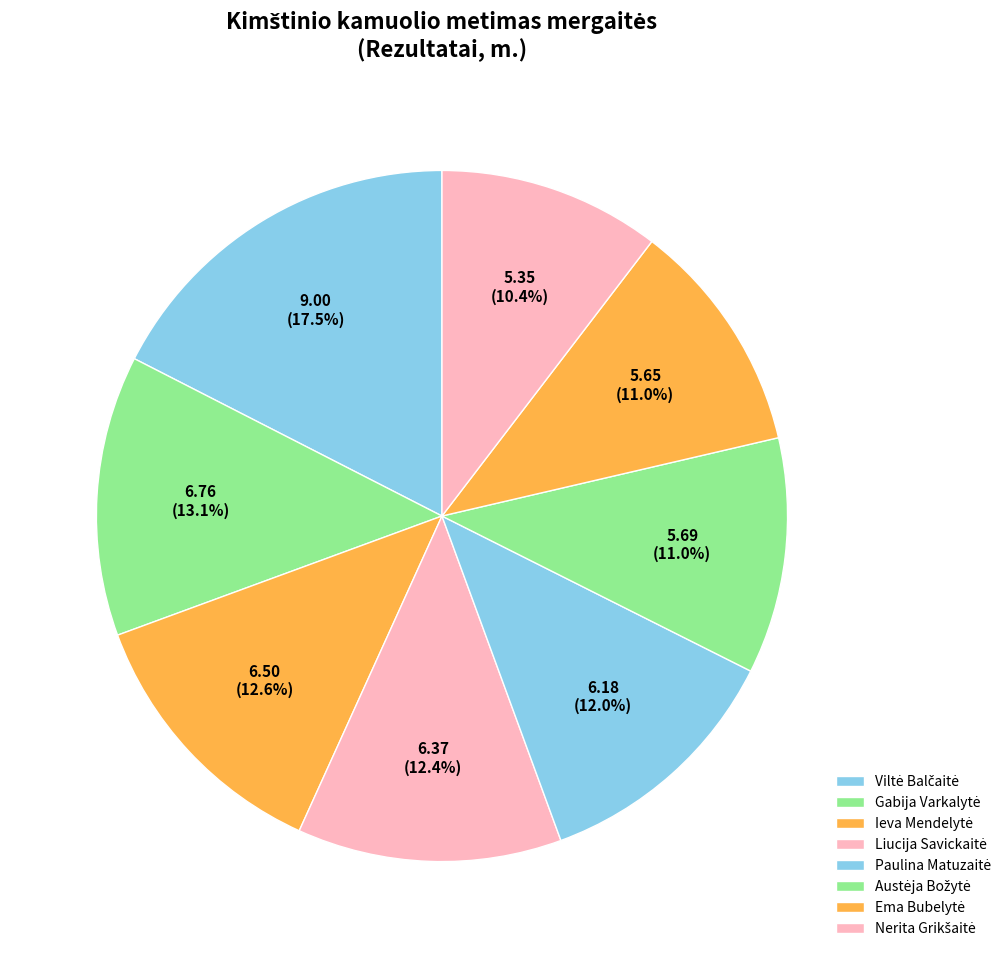

The Nerita Grikšaitė slice represents 4% of the pie. True or false?

False